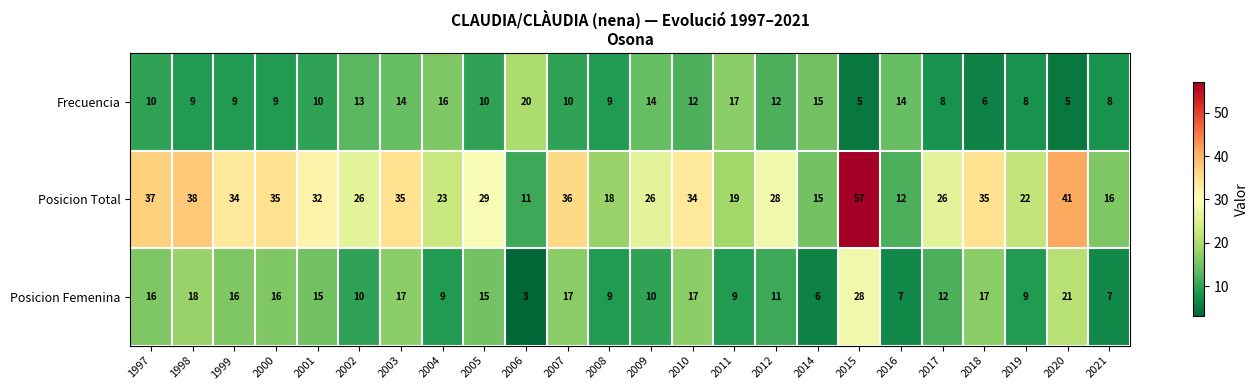

Which series has the largest total across all categories?

Posicion Total